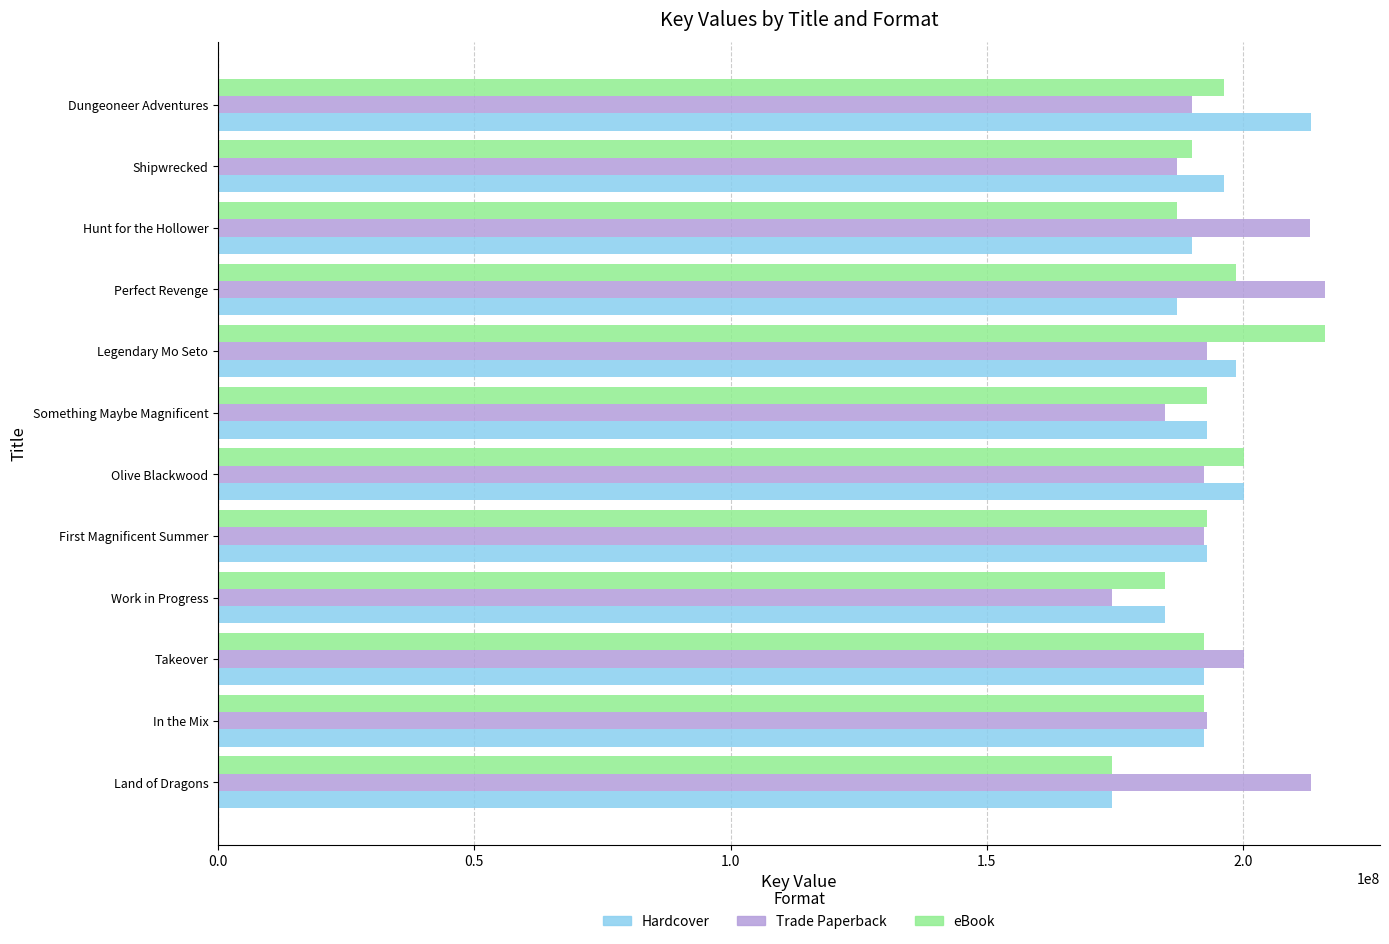

At which category is the sum across all series the highest?

Legendary Mo Seto